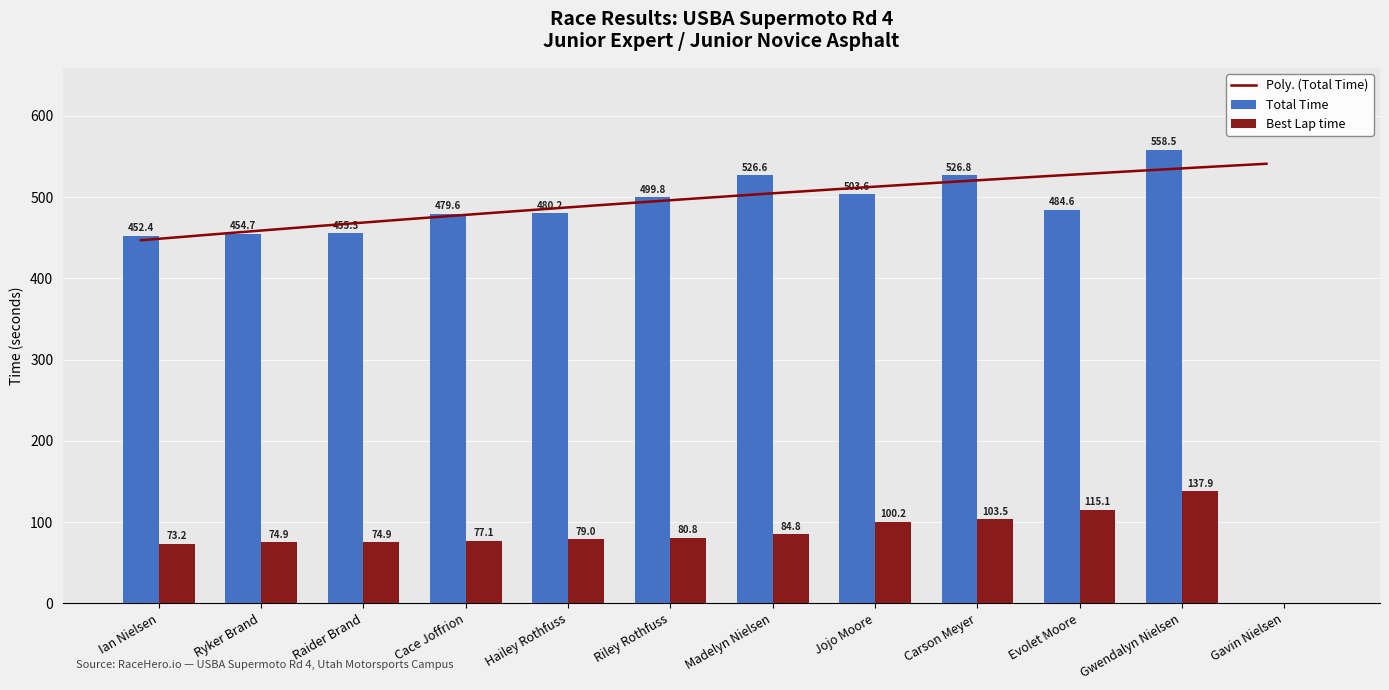

What is the maximum value shown in the chart?

558.5